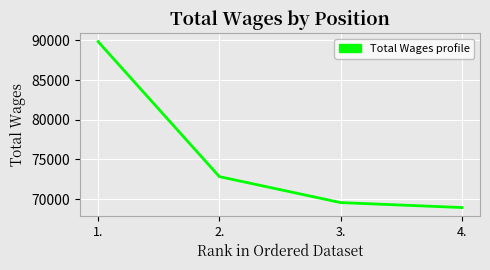

What position from the left is 2.?

2